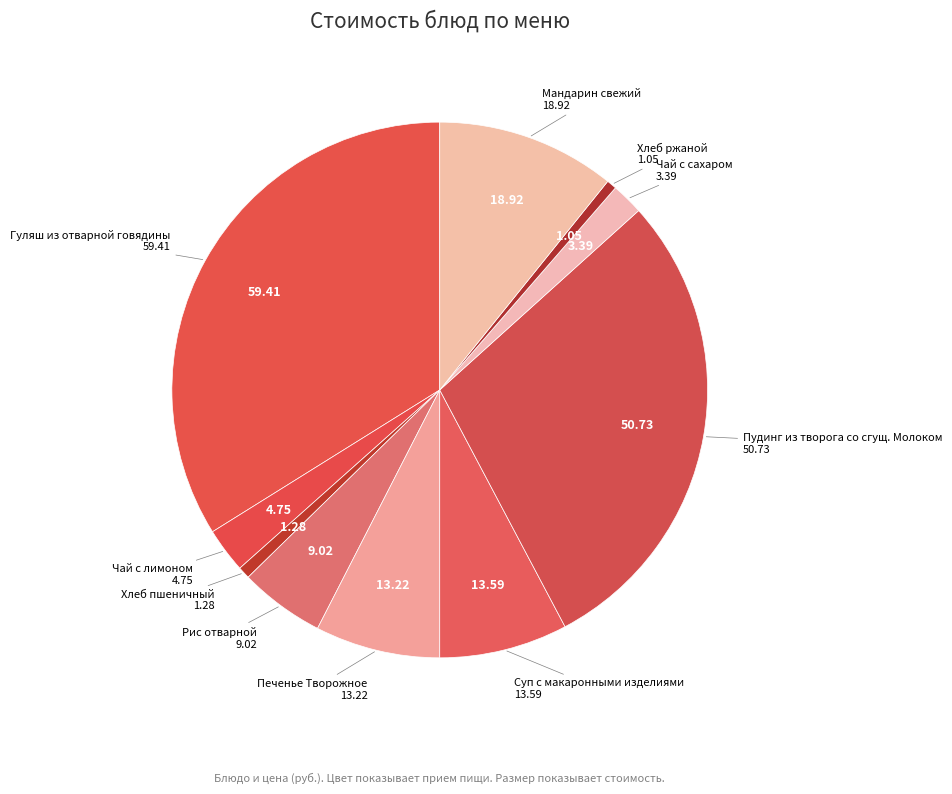

To the nearest percent, what is the average slice percentage?

10%